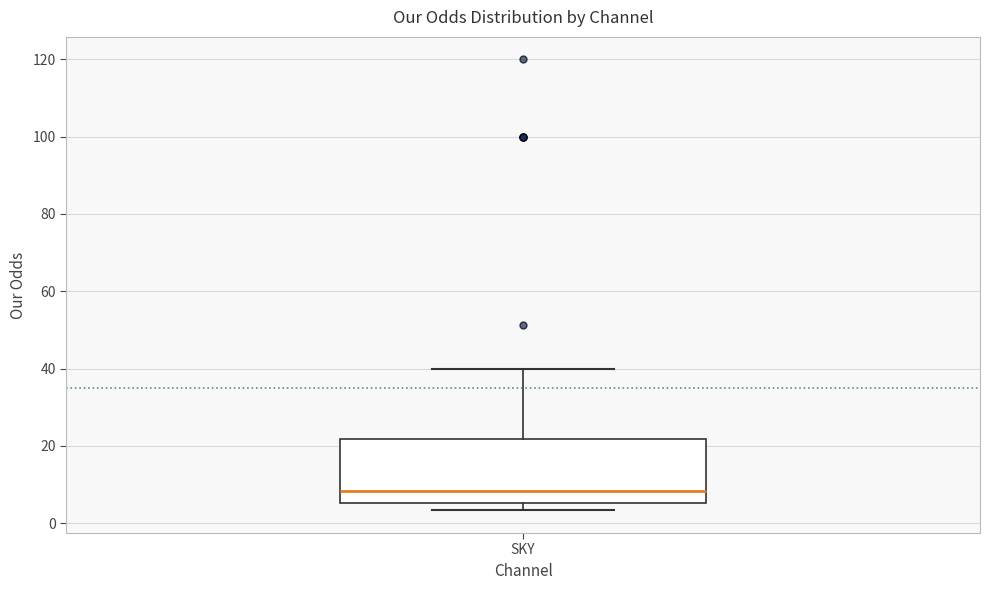

Where does the median line of the box for SKY sit on the y-axis? The values are not printed on the chart, so give them approximately, as read against the axis.

8